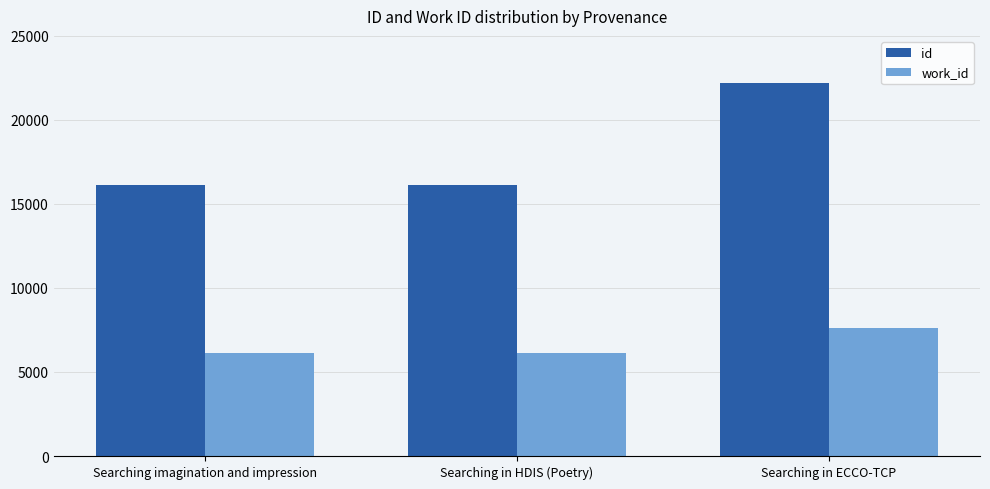

At Searching imagination and impression, list the series in order from largest to smallest.

id, work_id